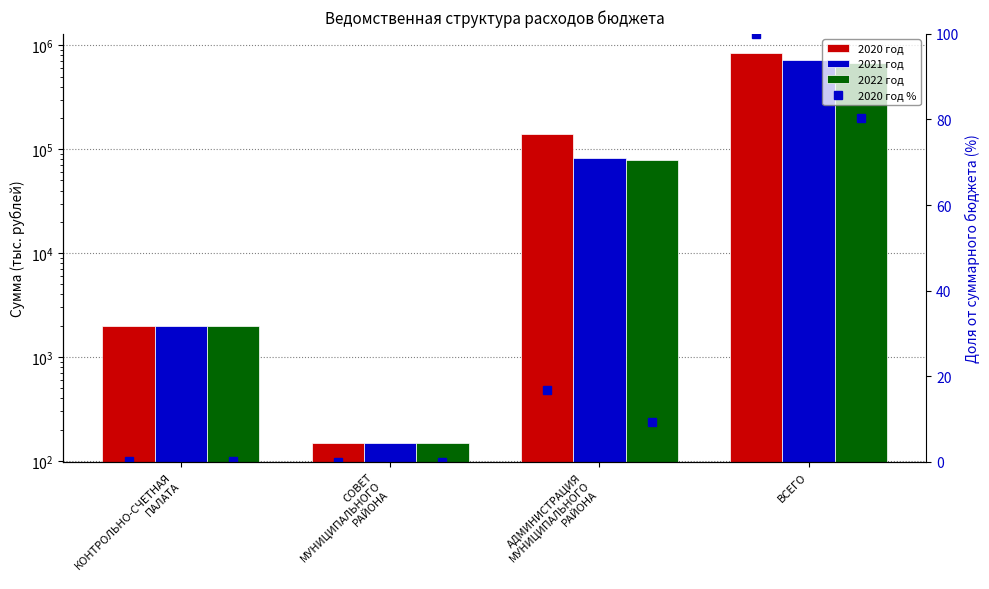

True or false: 2022 год has a value of 1203480.1 at ВСЕГО.

False